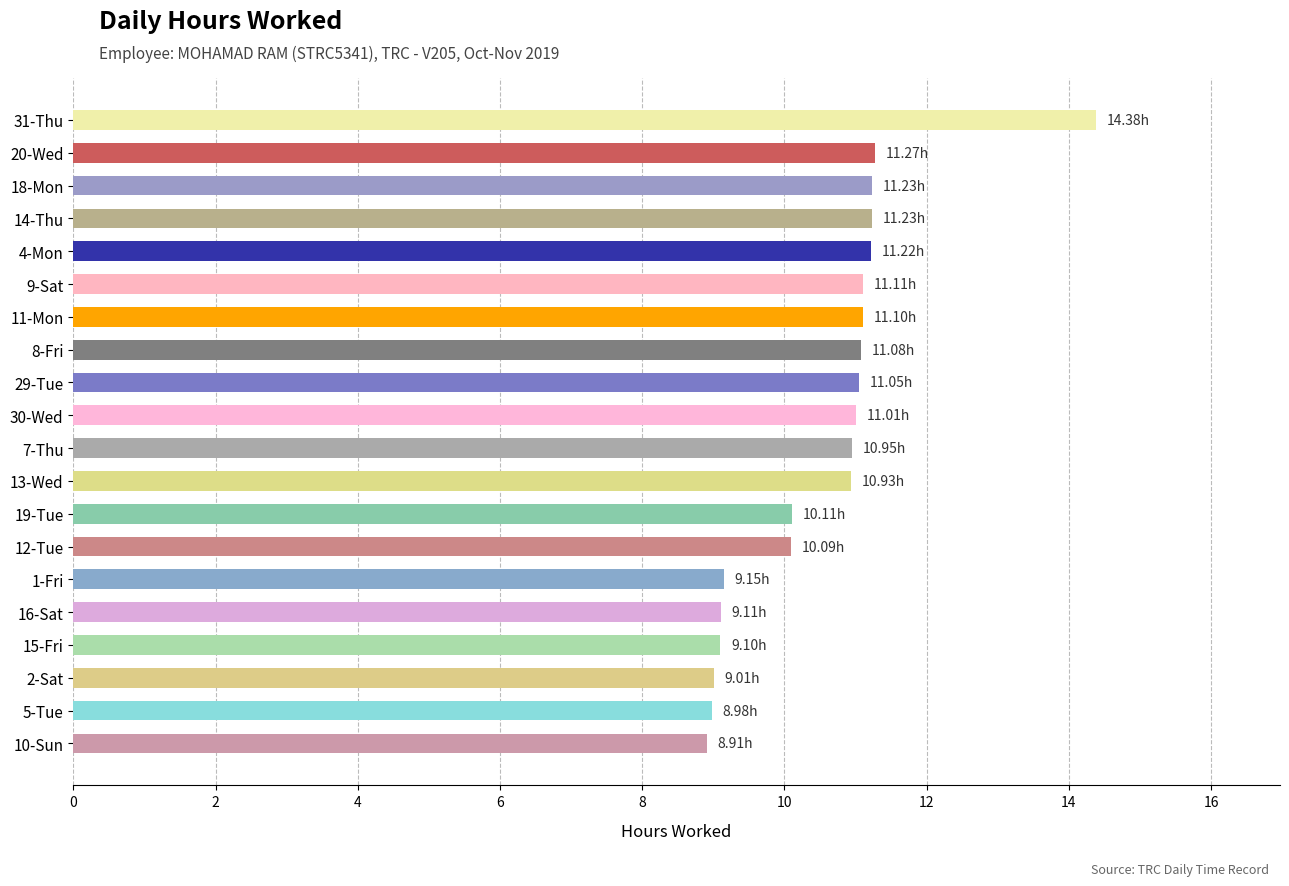

What is the difference between the maximum and second lowest values?

5.4